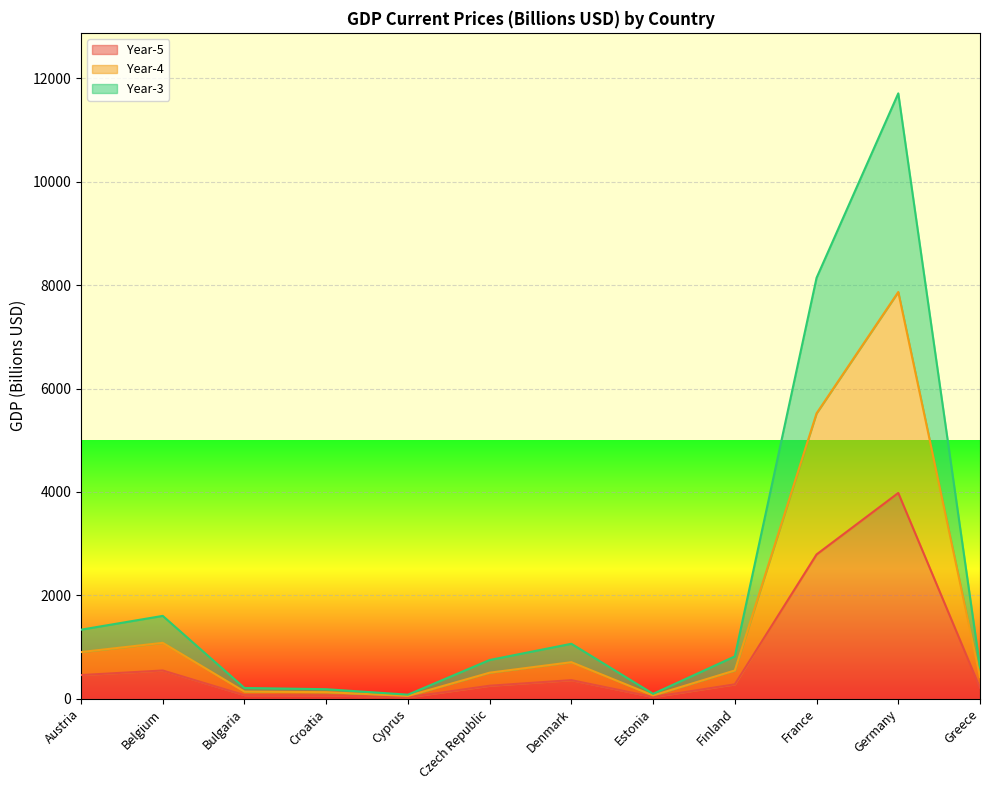

Is the value of Year-3 at Estonia greater than the value of Year-4 at Austria?

No